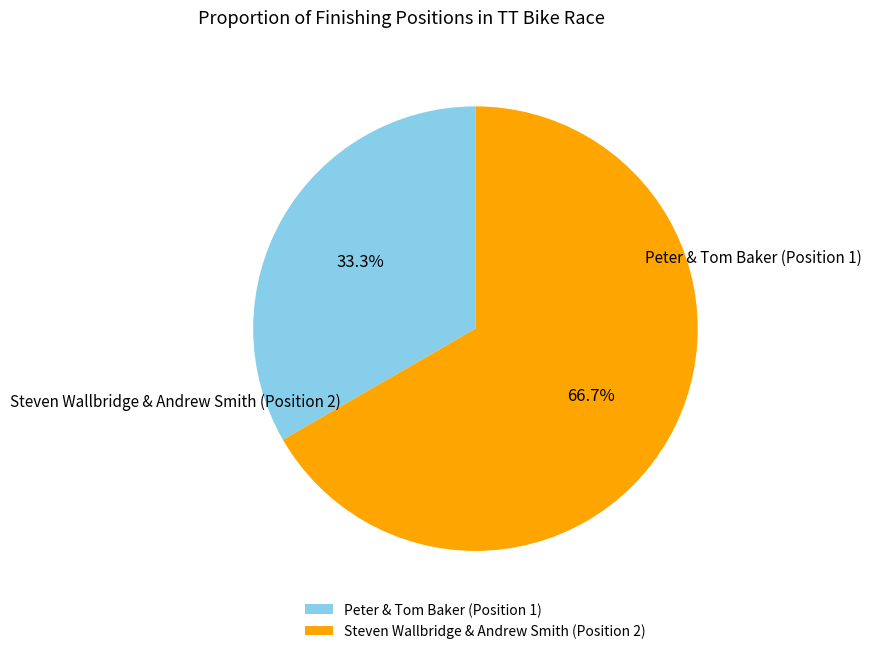

The Steven Wallbridge & Andrew Smith (Position 2) slice represents 67% of the pie. True or false?

True